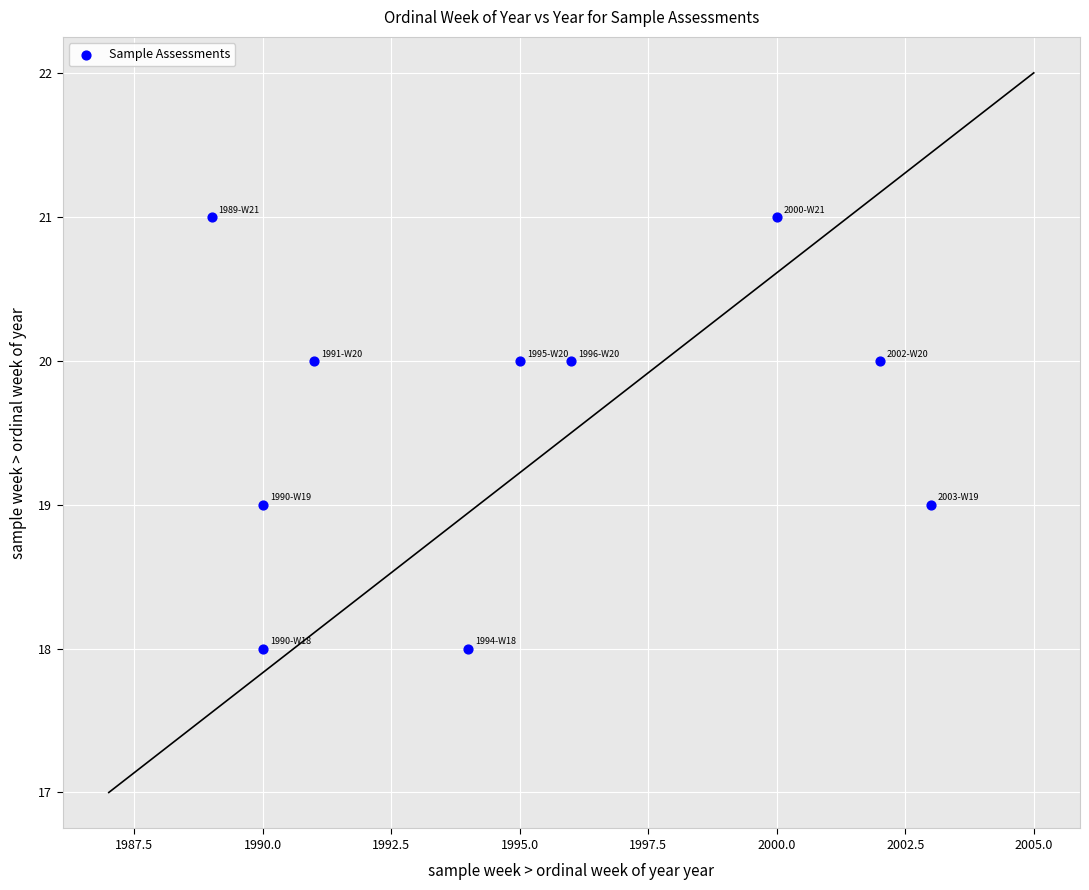

What is the range of X values (max minus min)?

14